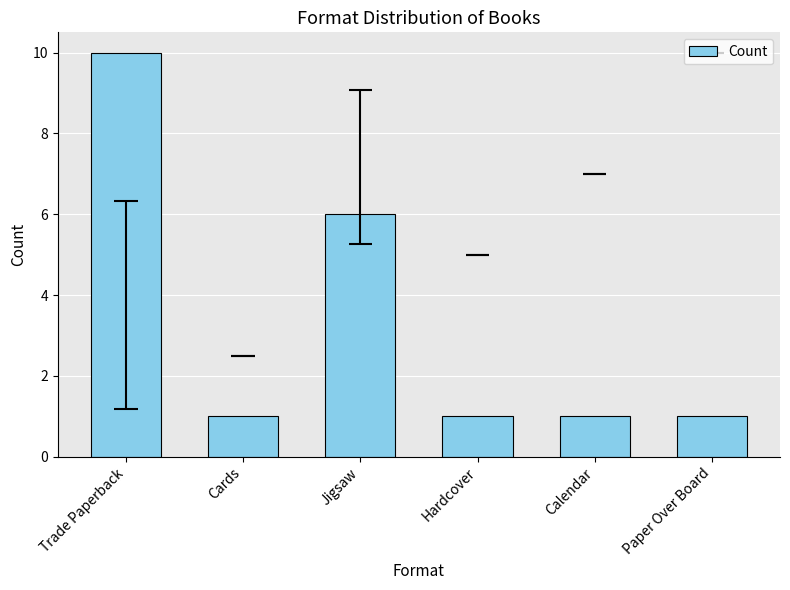

Which has a higher value, Hardcover or Cards?

Hardcover